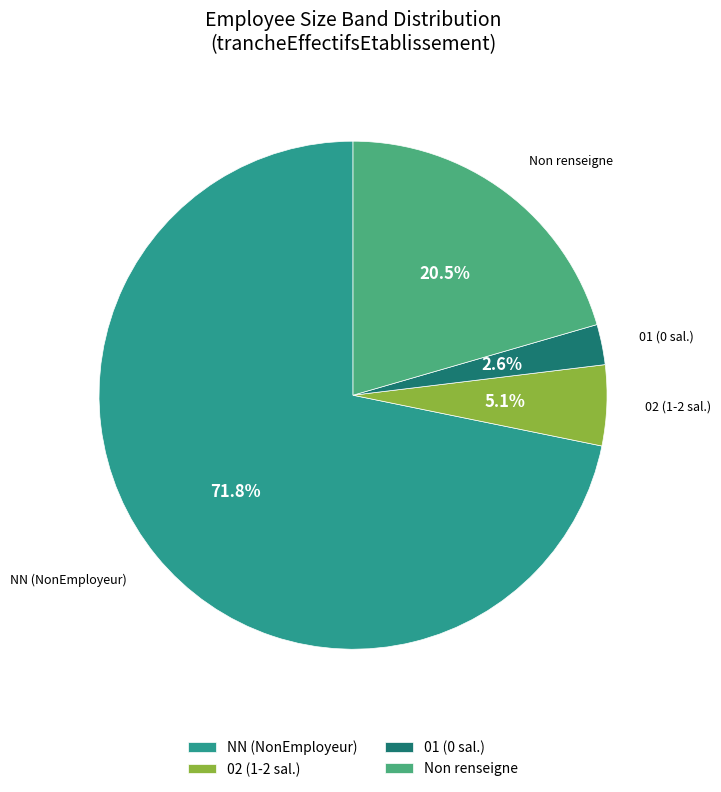

Combined, do Non renseigne and NN (NonEmployeur) account for over 50%?

Yes